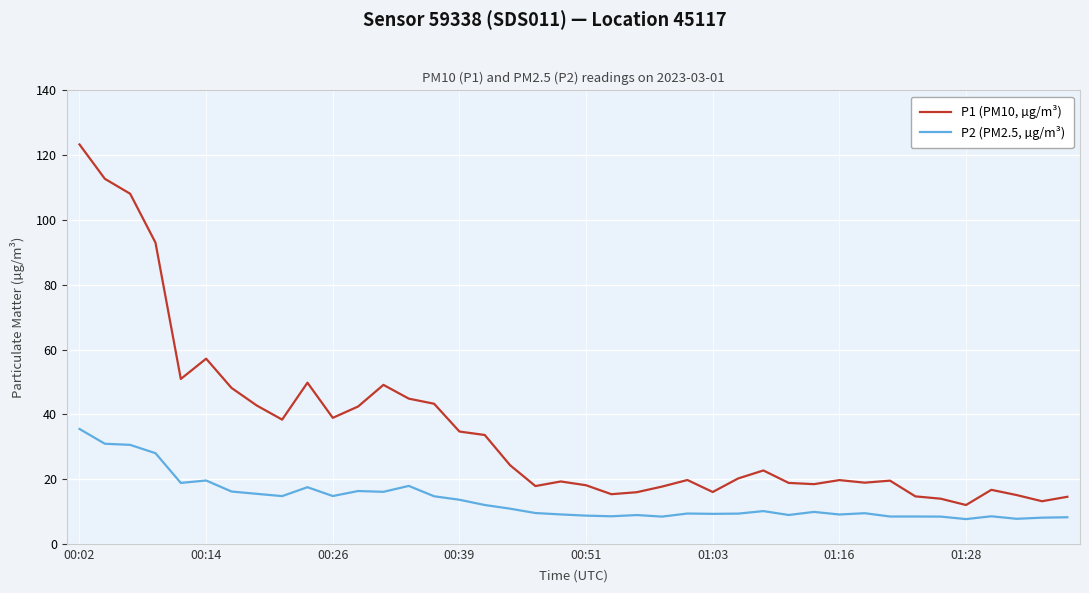

What is the difference between the maximum and minimum values in the P2 (PM2.5, µg/m³) series?

27.8